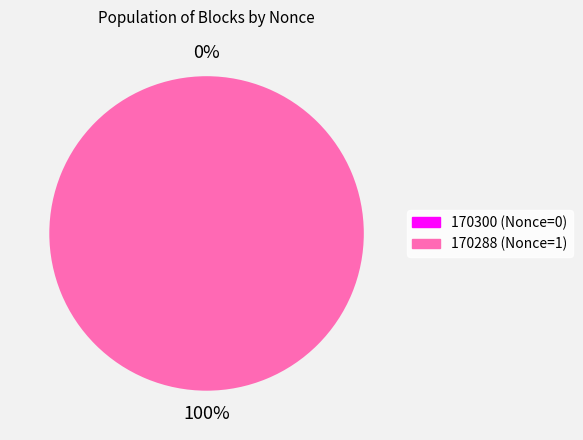

The 170288 slice represents 100% of the pie. True or false?

True